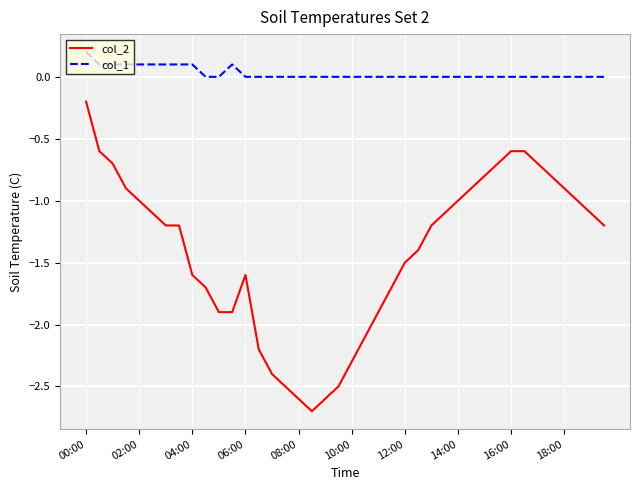

Which series has the largest total across all categories?

col_1